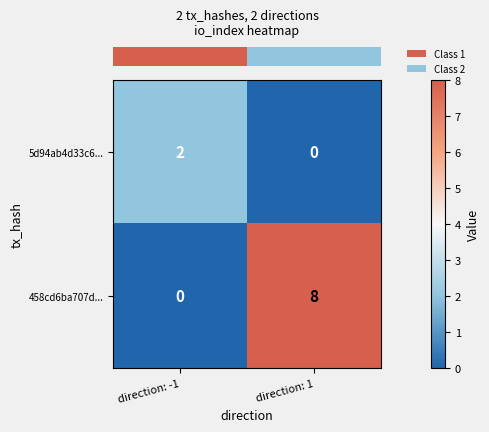

Reading left to right, list all the values displayed in this chart.

5d94ab4d33c6...: 2	0
458cd6ba707d...: 0	8